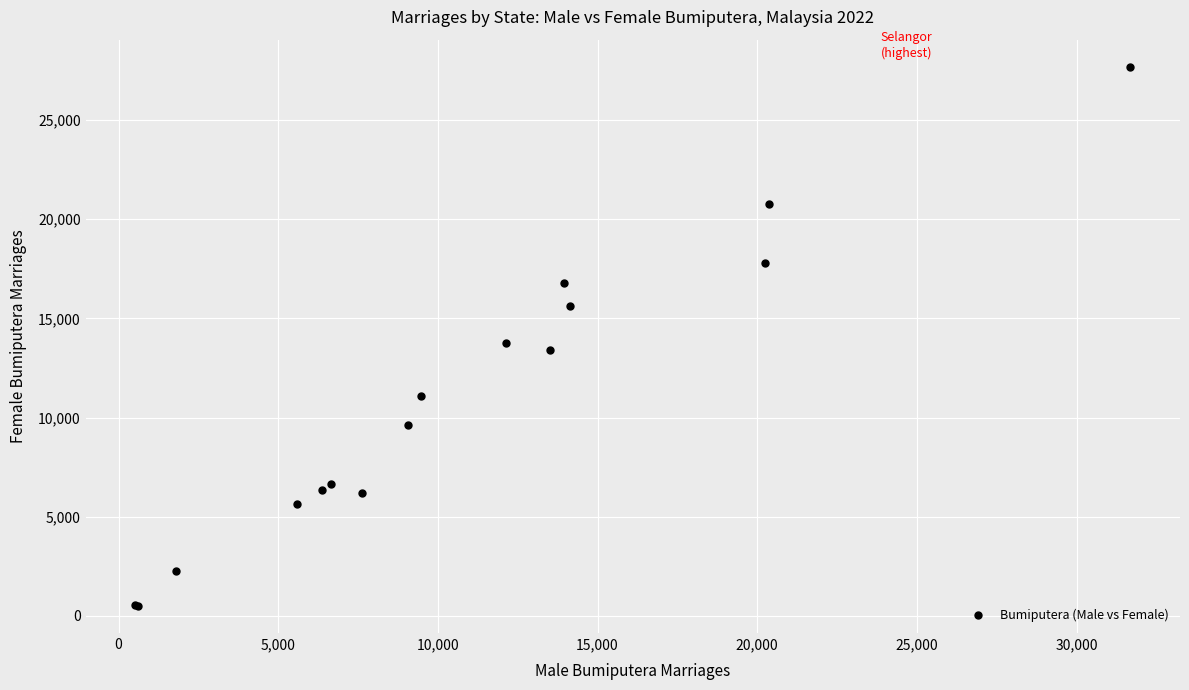

What Y value in the scatter plot is closest to 14094?

13754